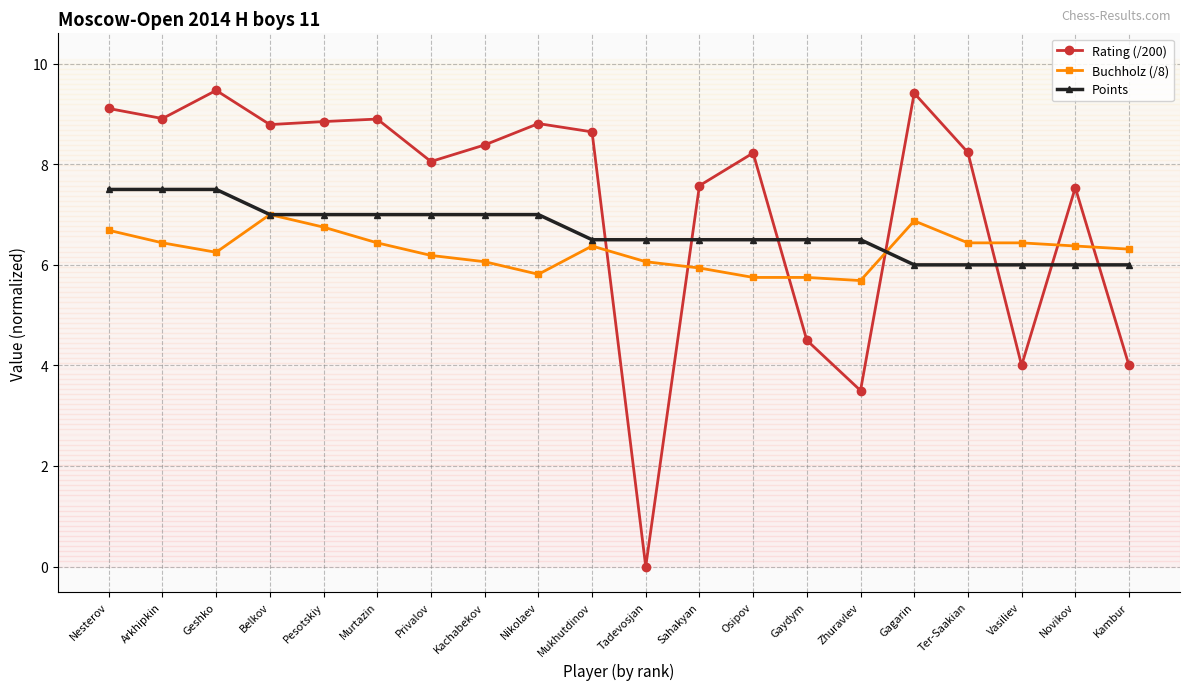

How many lines are shown in the chart?

3